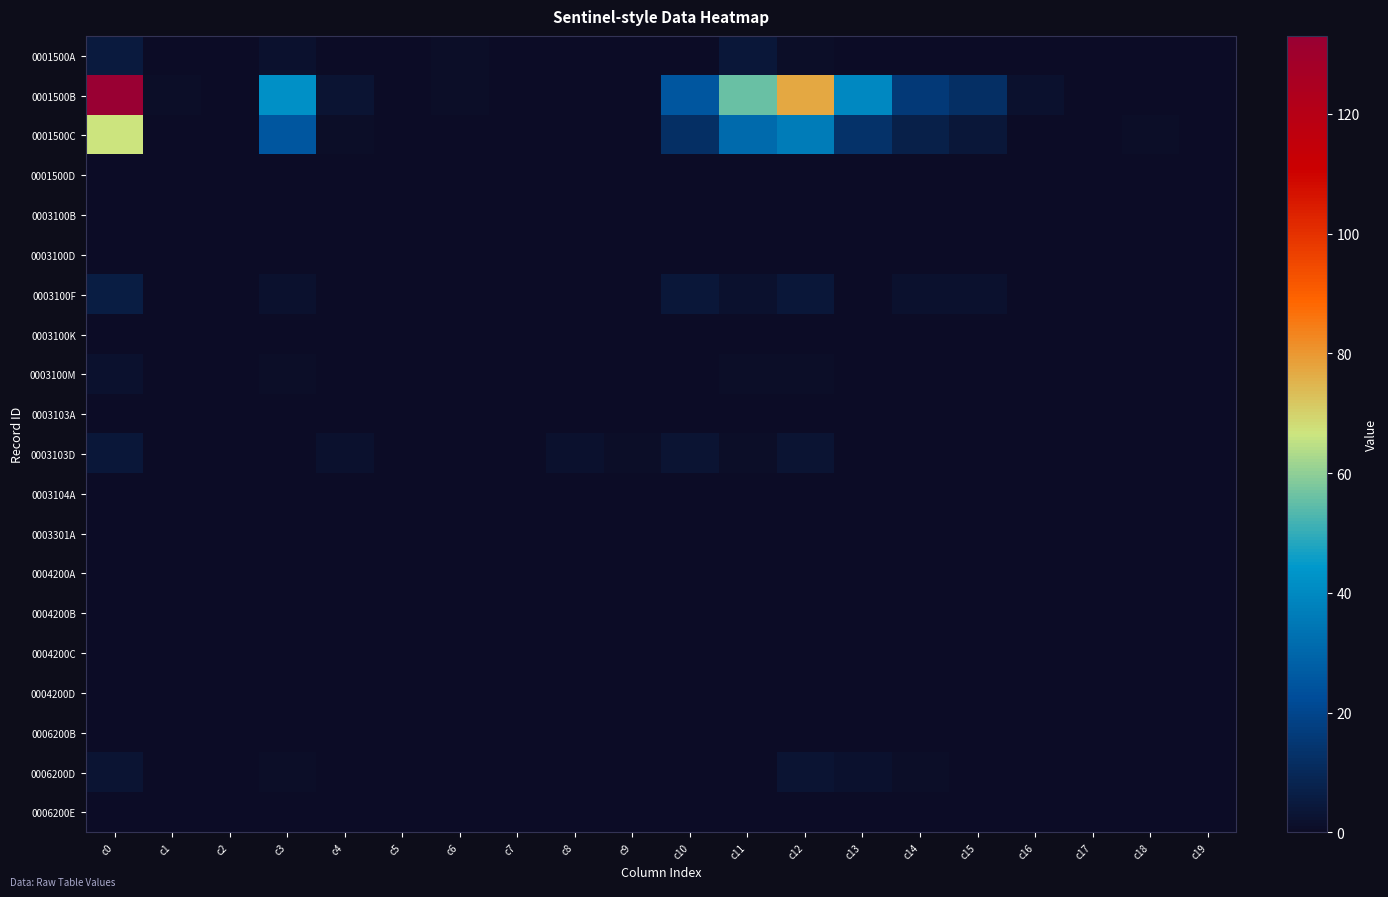

Which has a higher value, c15 or c3?

c3